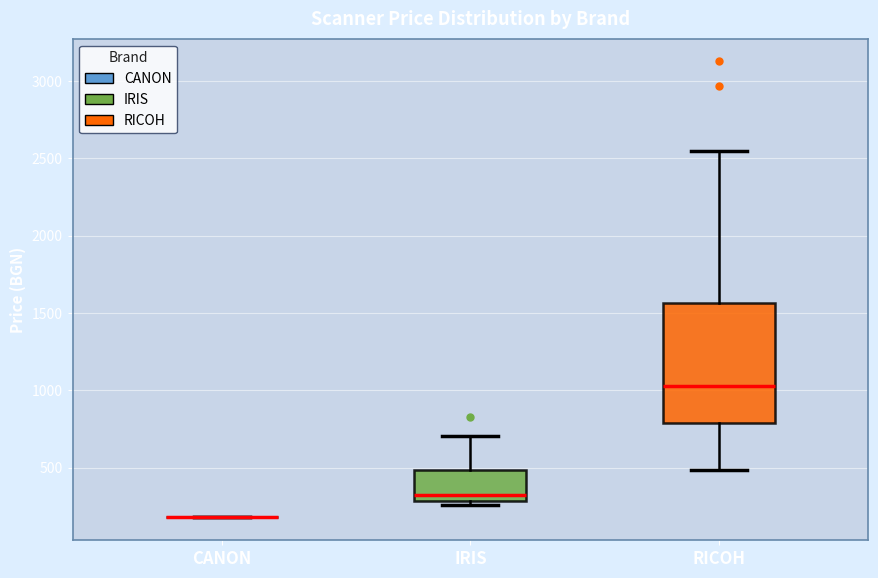

Reading left to right, read every box against the y-axis: the position of its median line, the range the box covers, and the ends of its whiskers. The values are not printed on the chart, so give them approximately, as read against the axis.

CANON: box collapsed to a line at 200, whiskers 200 to 200
IRIS: median 300 (just above the box's lower edge), box 300 to 500, whiskers 250 to 700
RICOH: median 1050, box 800 to 1550, whiskers 500 to 2550